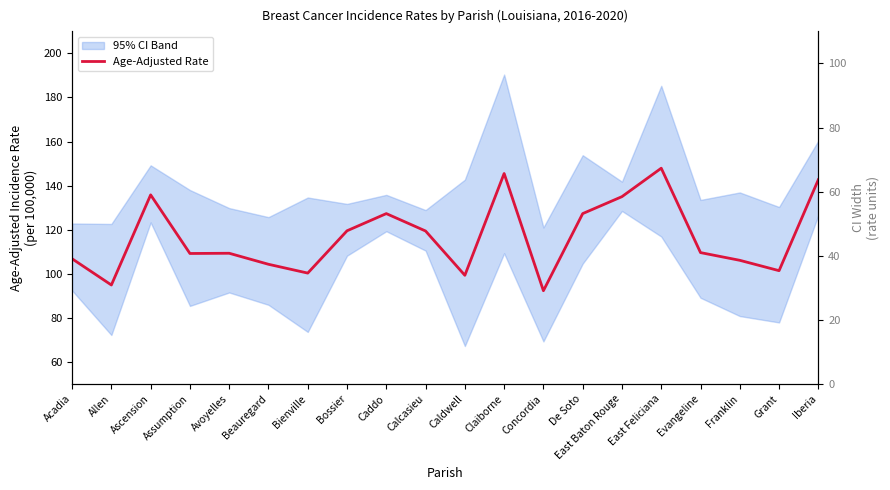

What is the difference between the values at East Baton Rouge and Calcasieu?

15.6